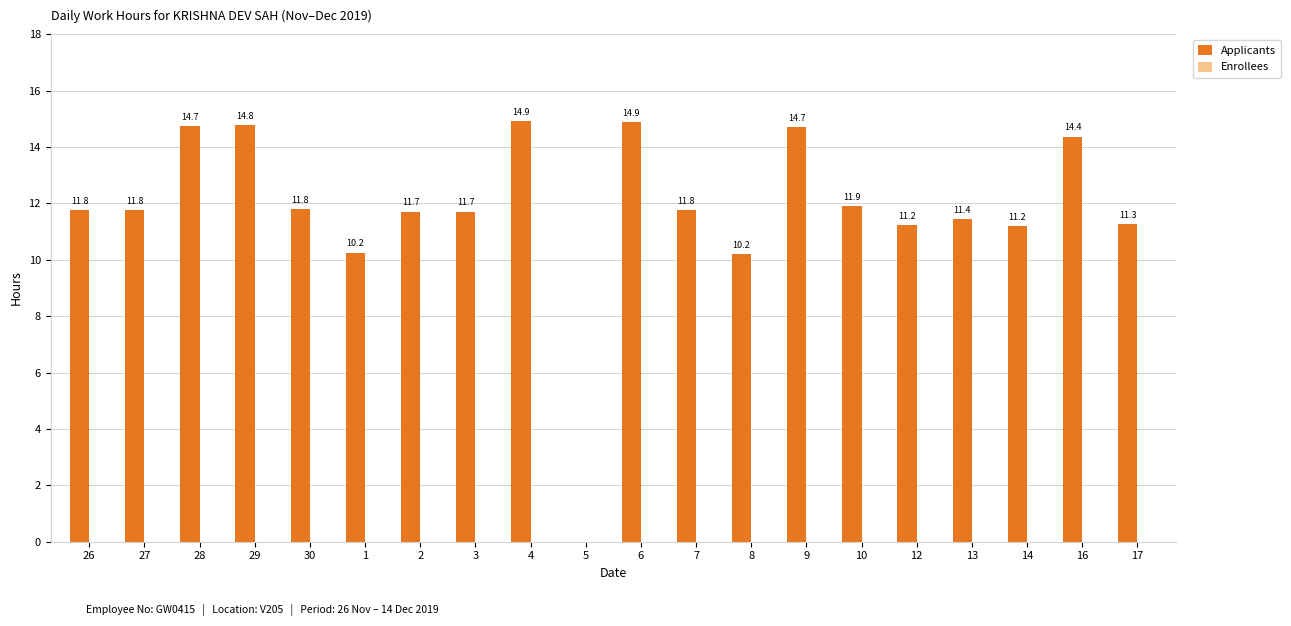

What is the maximum value shown in the chart?

14.9